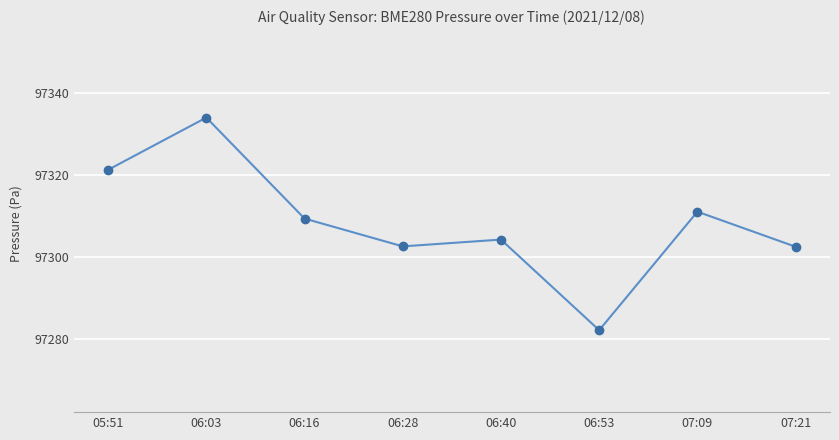

What is the difference between the maximum and minimum values?

51.9